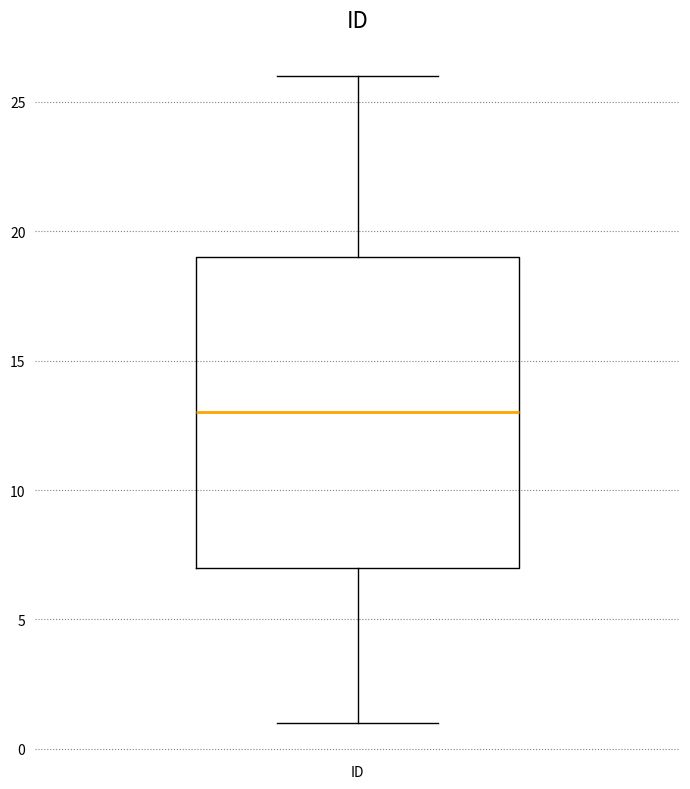

Read this box plot against the y-axis: the position of the median line, the range covered by the box, and the ends of both whiskers. The values are not printed on the chart, so give them approximately, as read against the axis.

median 13, box 7 to 19, whiskers 1 to 26